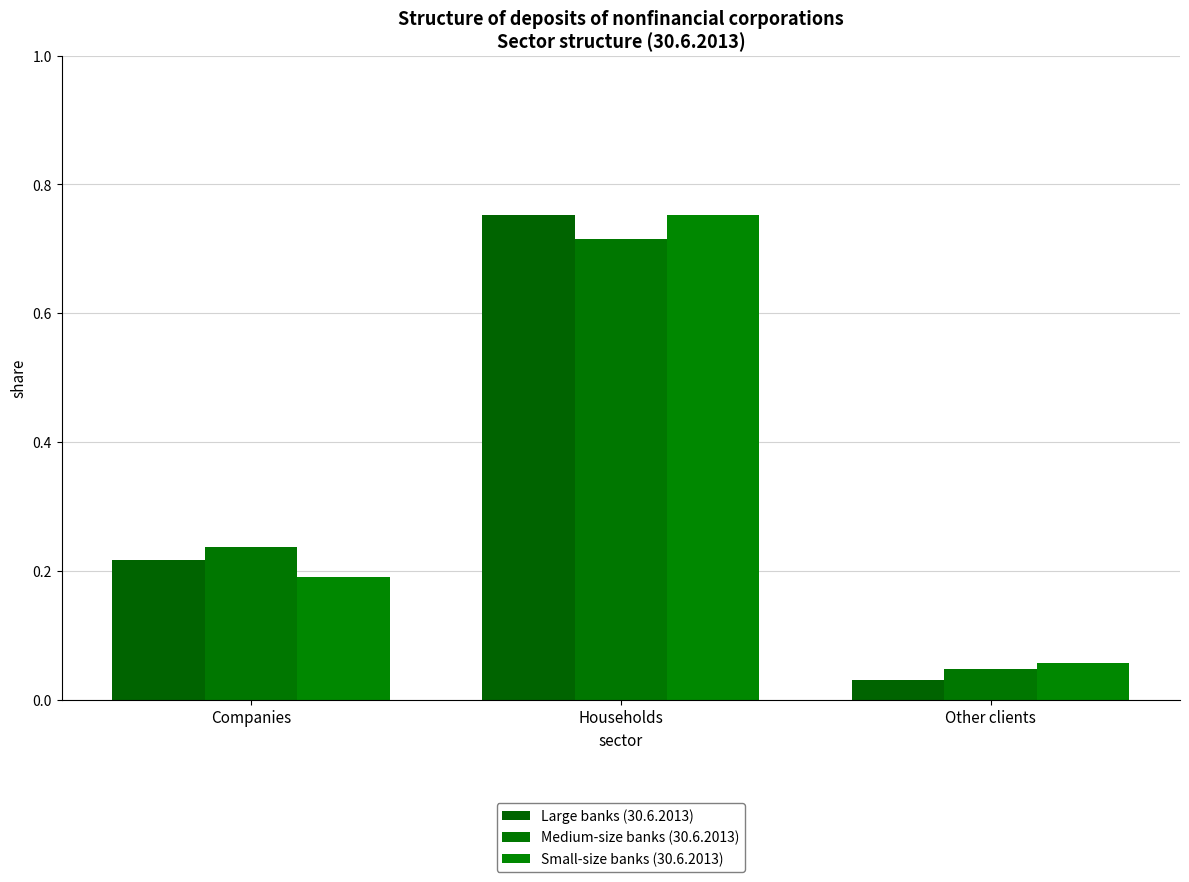

Does the chart contain stacked bars?

No